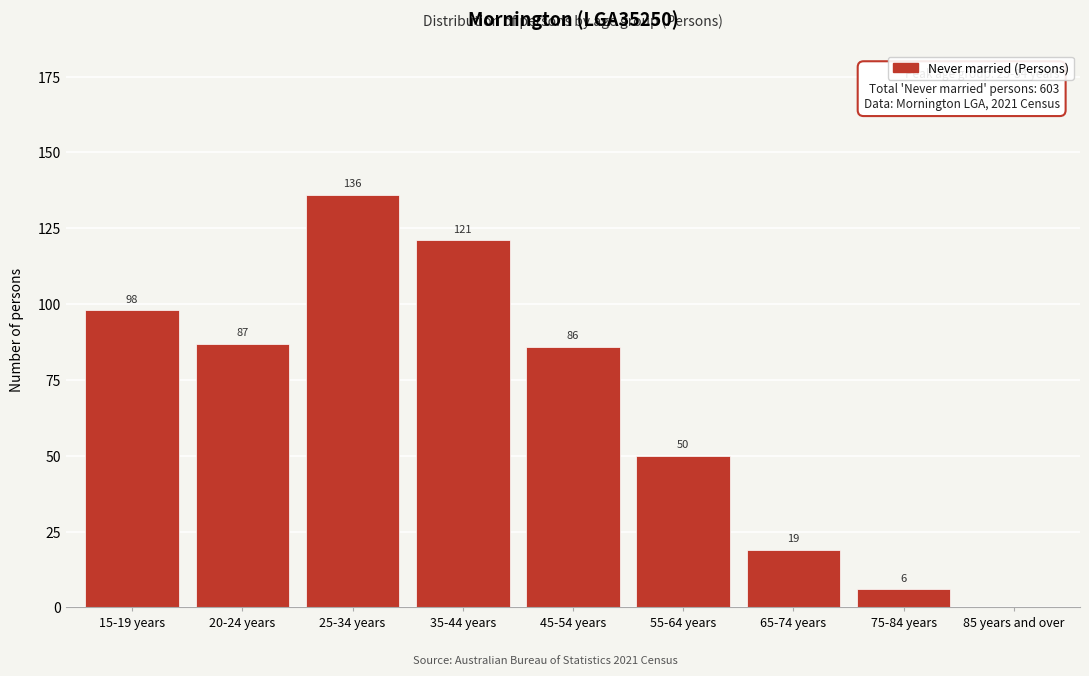

Reading right to left, list all the values displayed in this chart.

85 years and over=0	75-84 years=6	65-74 years=19	55-64 years=50	45-54 years=86	35-44 years=121	25-34 years=136	20-24 years=87	15-19 years=98